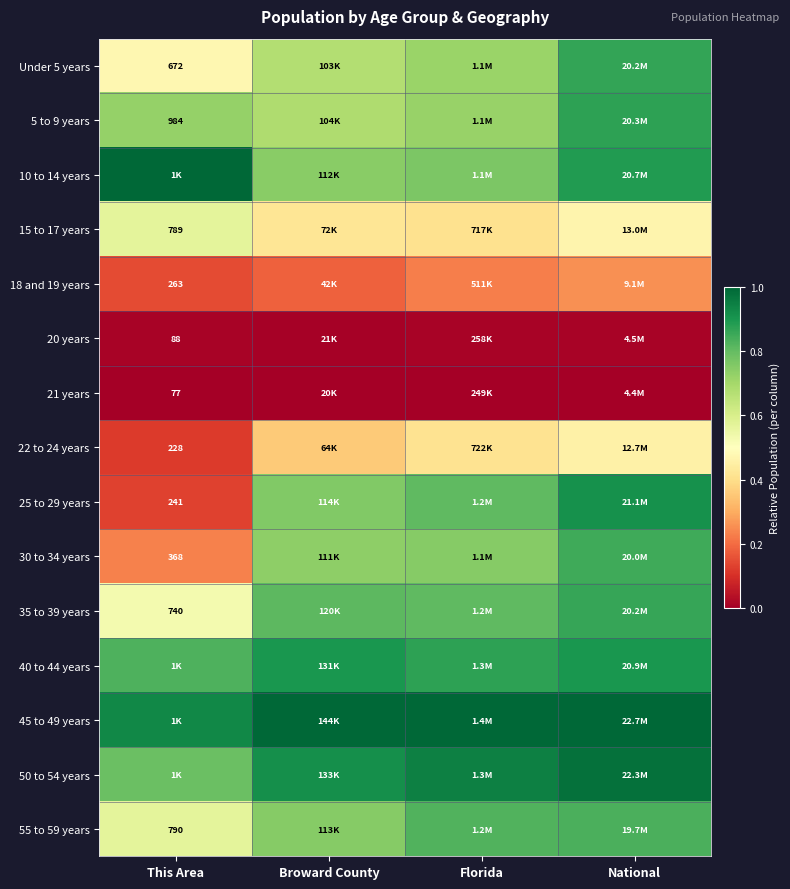

Which category has the highest value across all series?

This Area